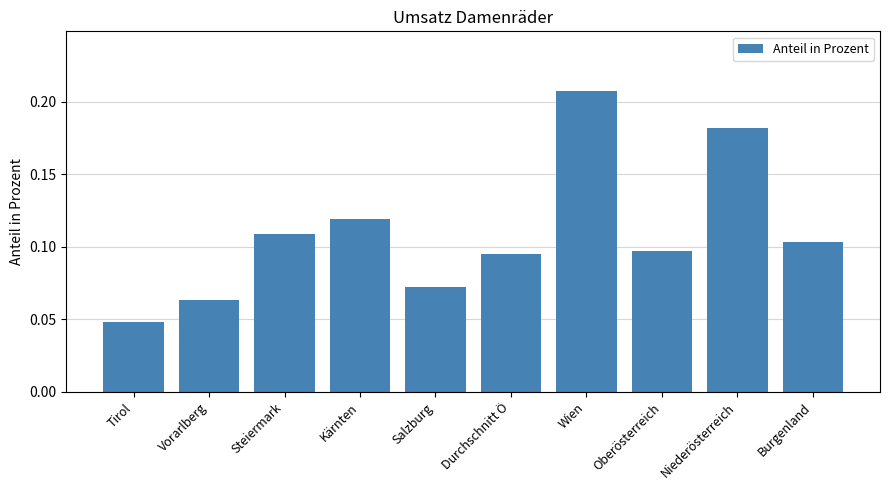

How many distinct data groups are displayed?

1